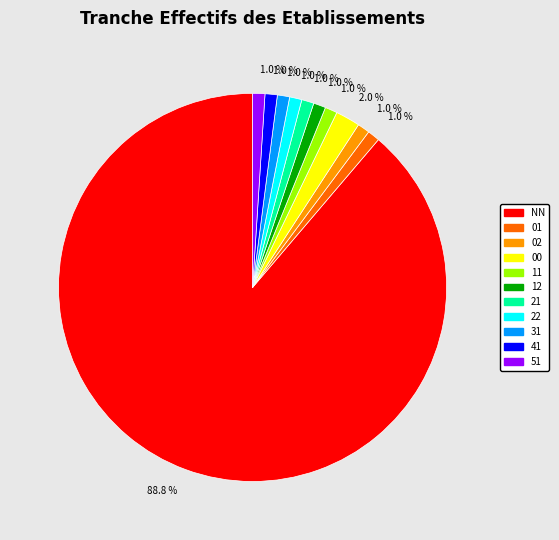

Does any single category account for the majority?

Yes